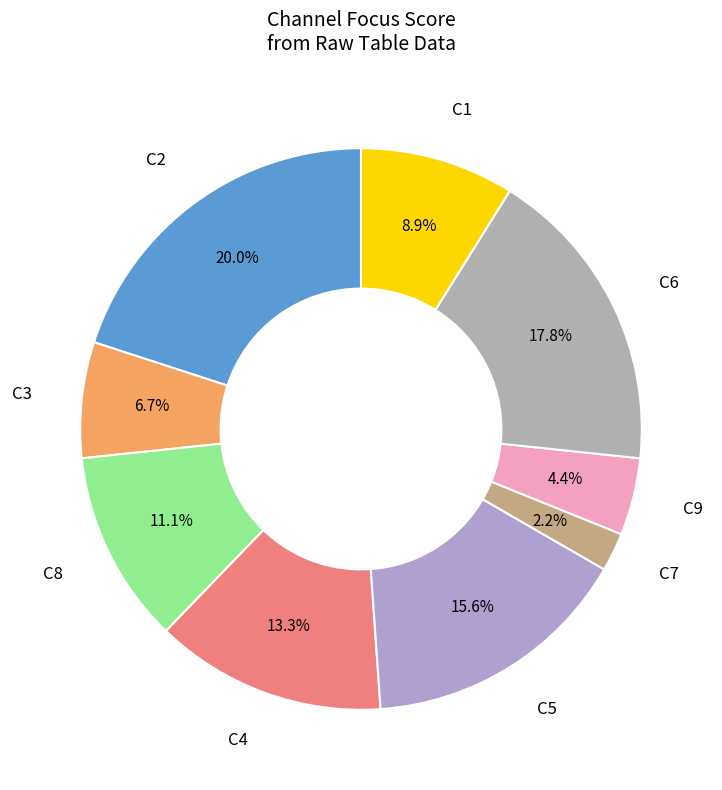

Count the number of slices in the pie.

9